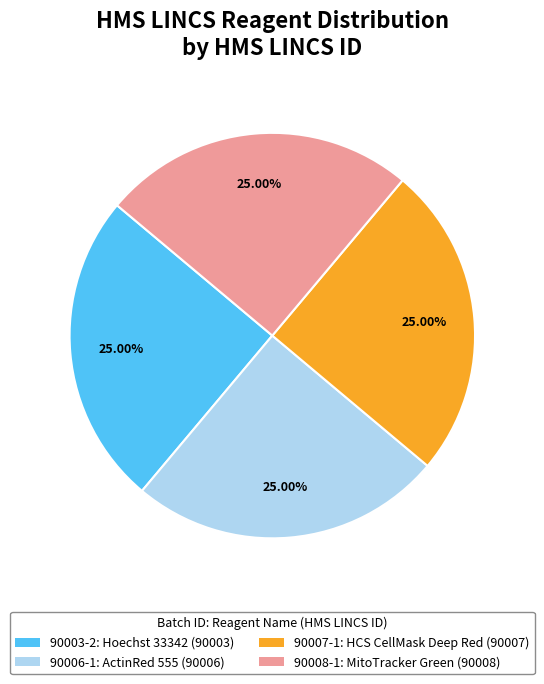

How many slices are in this pie chart?

4